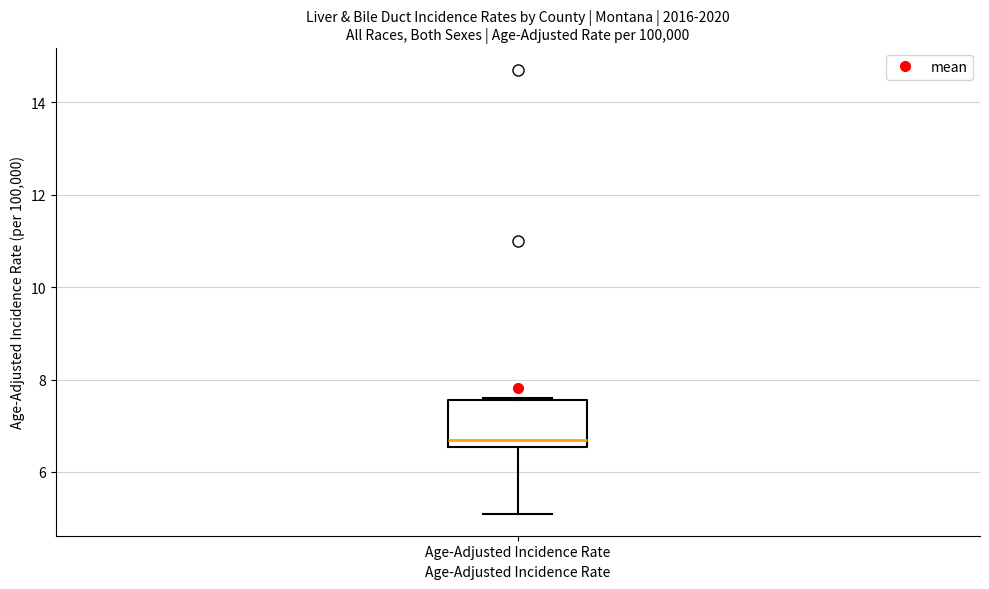

Transcribe this box plot: give where the median line is, the range the box spans, and where the two whiskers end, as read against the y-axis. The values are not printed on the chart, so give them approximately, as read against the axis.

median 6.8, box 6.6 to 7.6, whiskers 5.2 to 7.6